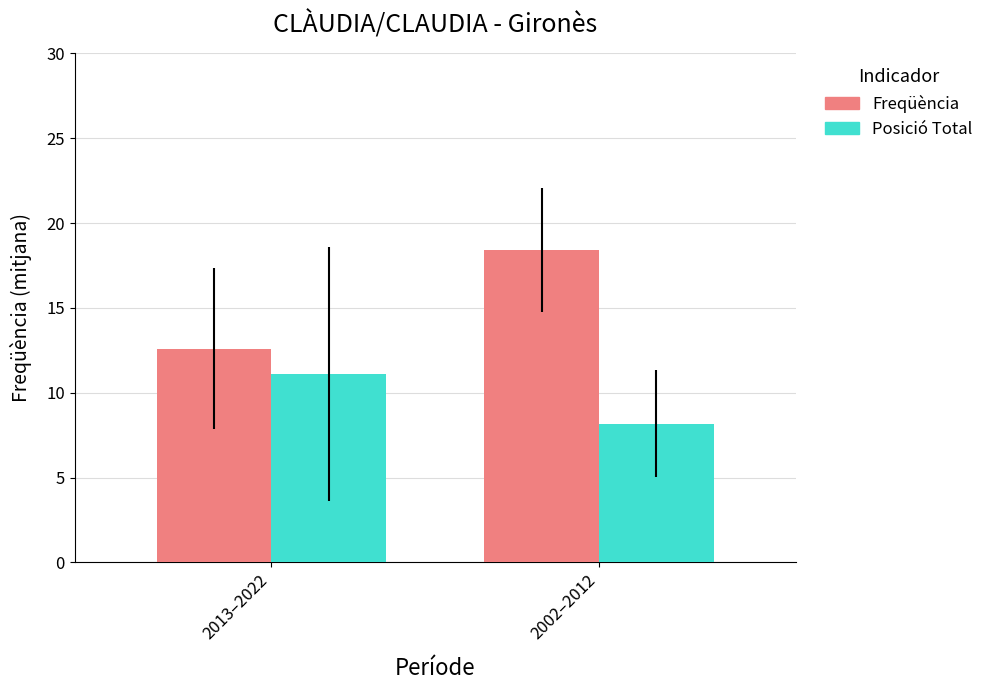

At 2013–2022, list the series in order from largest to smallest.

Freqüència, Posició Total